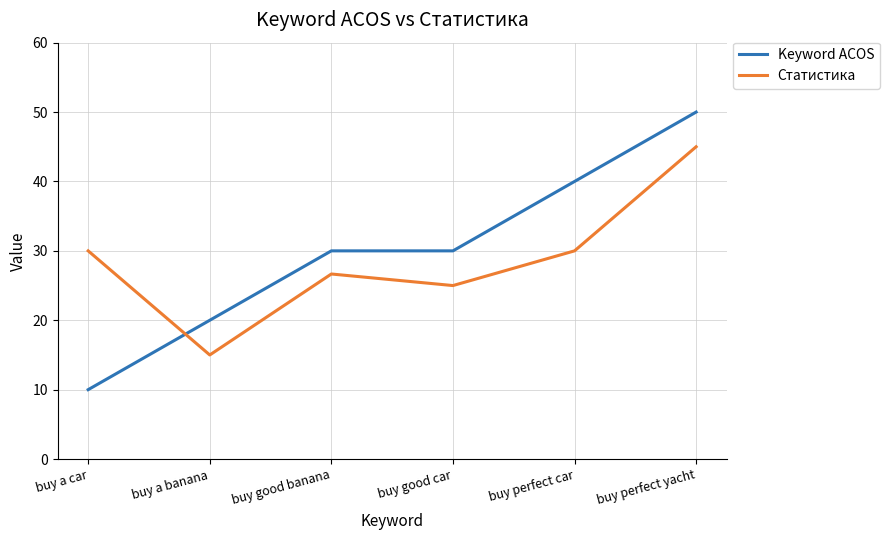

What is the minimum value for Статистика?

15.0